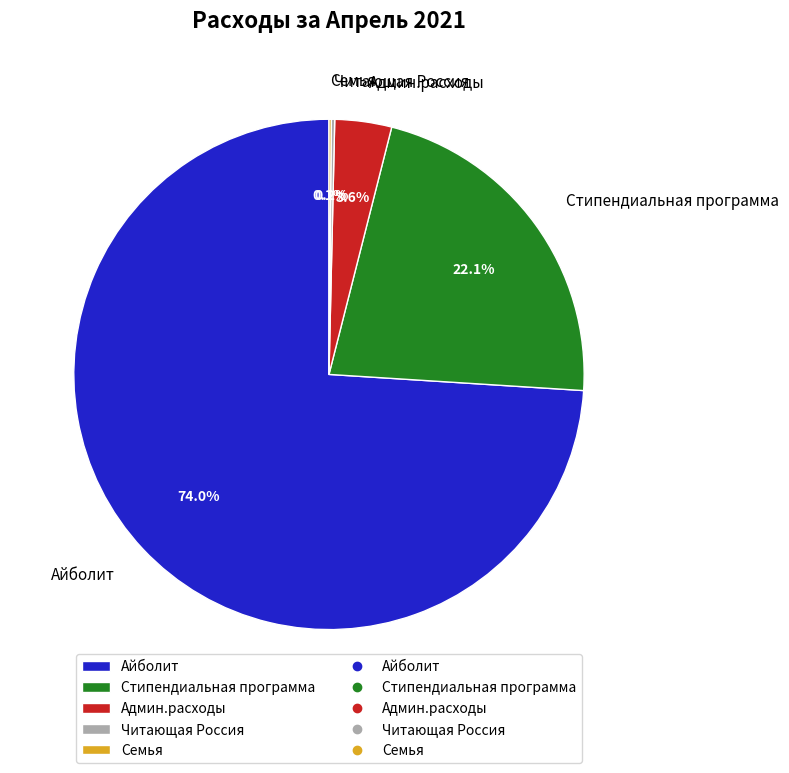

Which category has the biggest portion of the pie?

Айболит